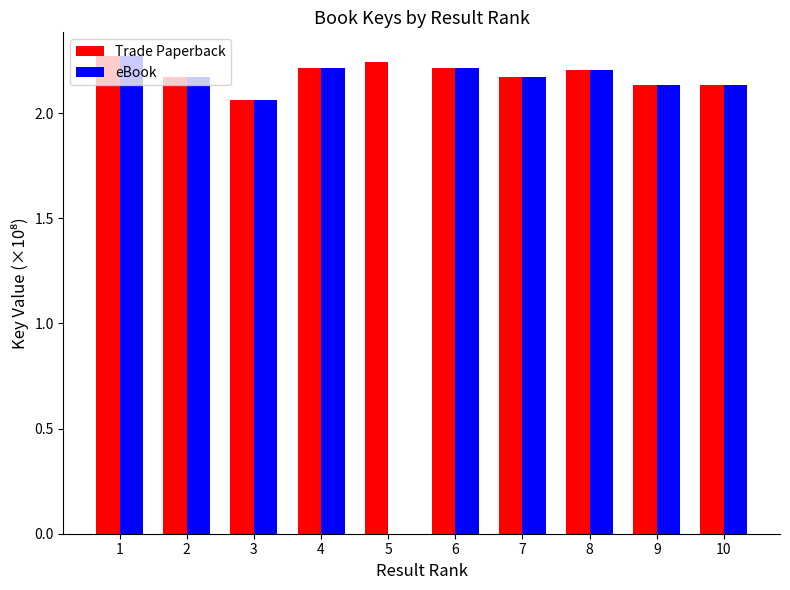

How many groups of bars are there?

10